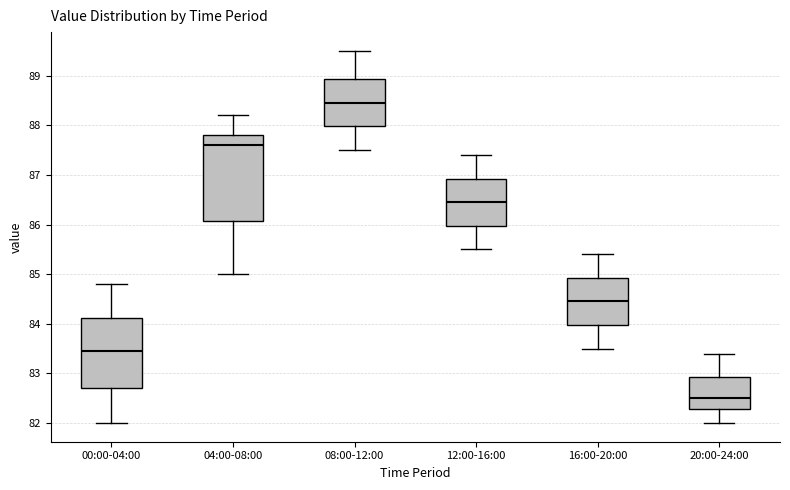

Which box's median line is the highest?

08:00-12:00